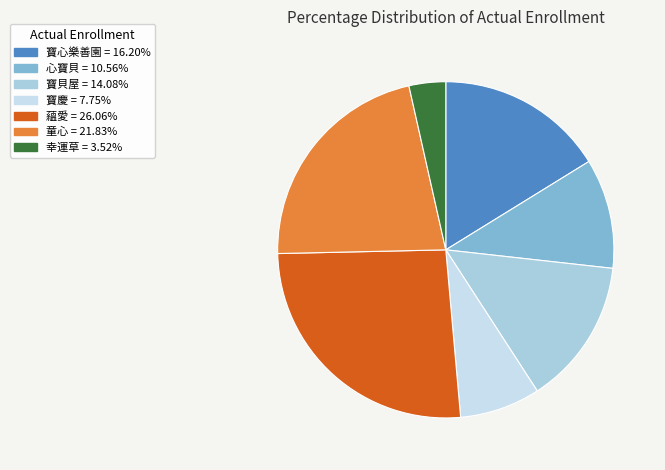

What is the smallest slice in the pie chart?

幸運草